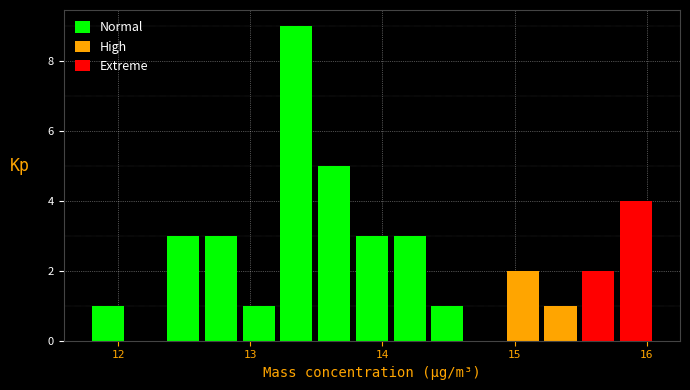

Read against the x-axis, roughly where is the centre of the tallest bar?

13.3